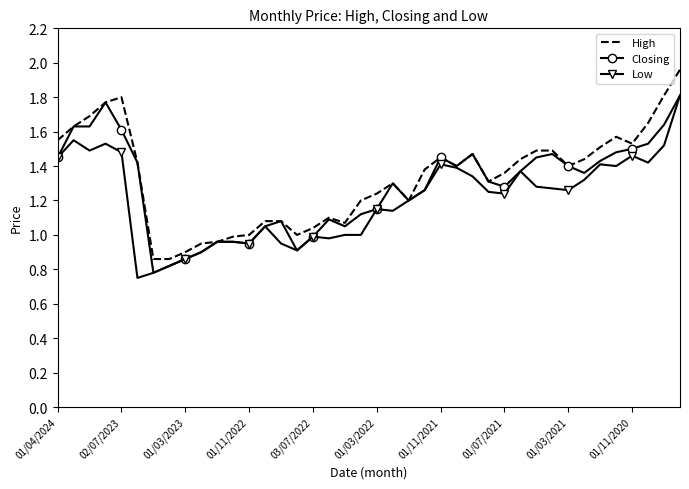

Rank the series by their average value, from lowest to highest.

Low, Closing, High